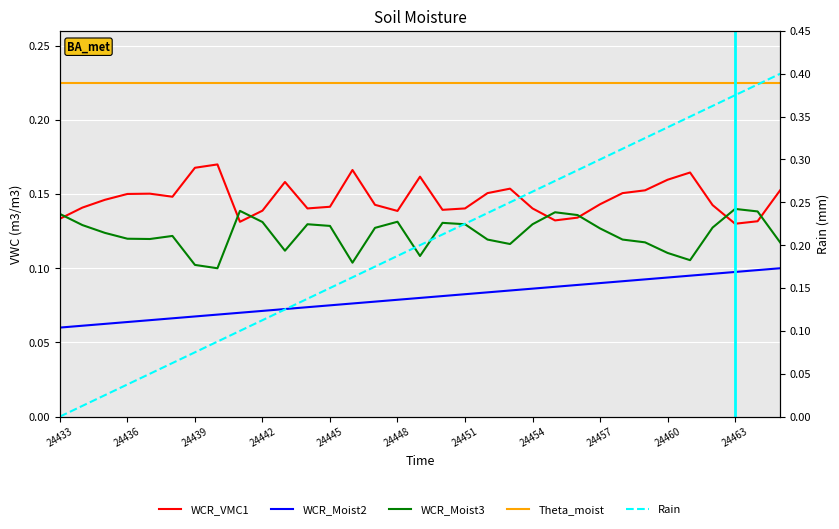

Rank the series by their maximum value, from highest to lowest.

Rain, Theta_moist, WCR_VMC1, WCR_Moist3, WCR_Moist2